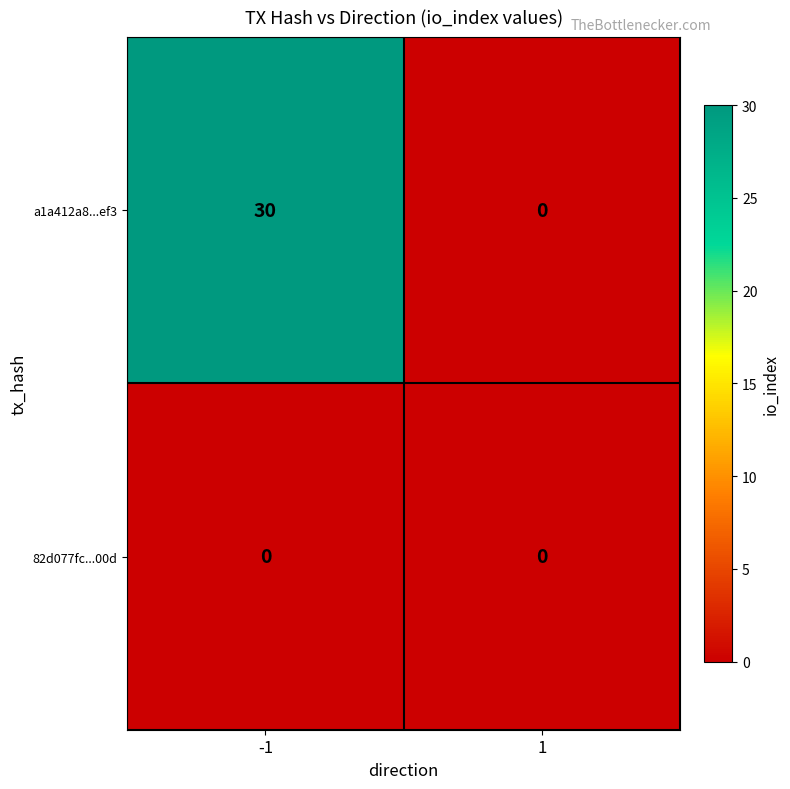

Rank the series by their maximum value, from highest to lowest.

a1a412a8...ef3, 82d077fc...00d